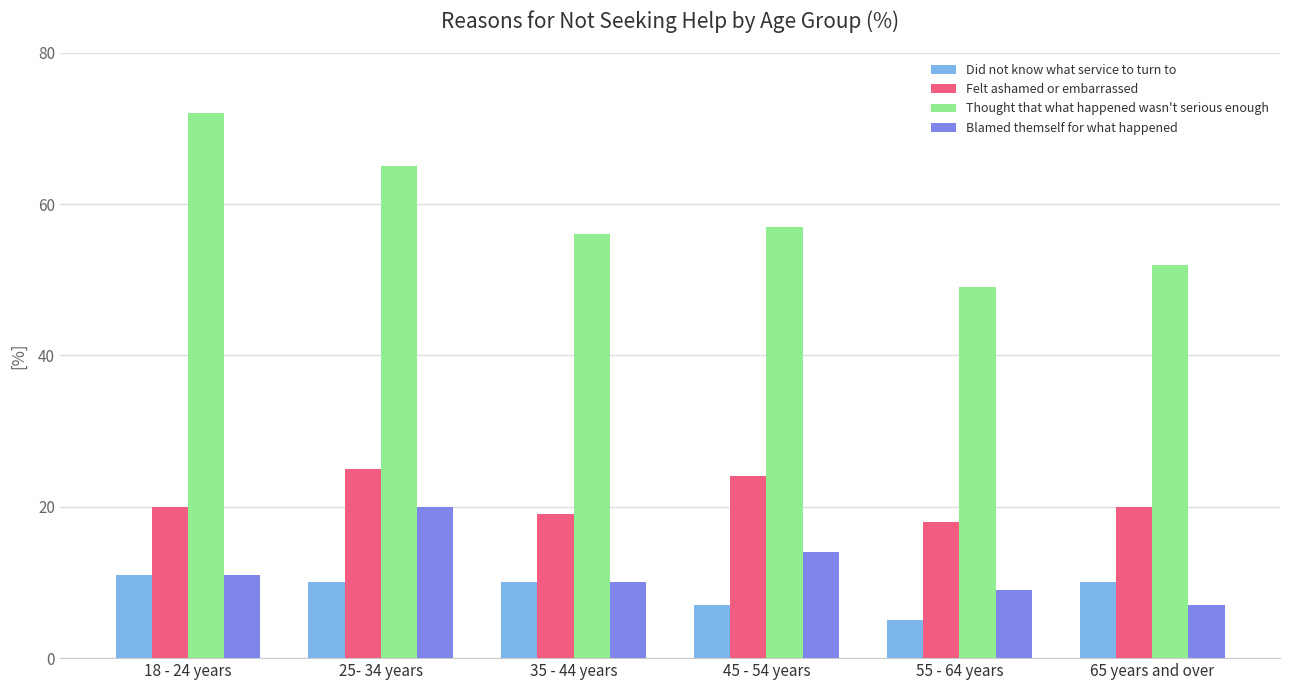

What is the difference between the highest and lowest values at 65 years and over?

45